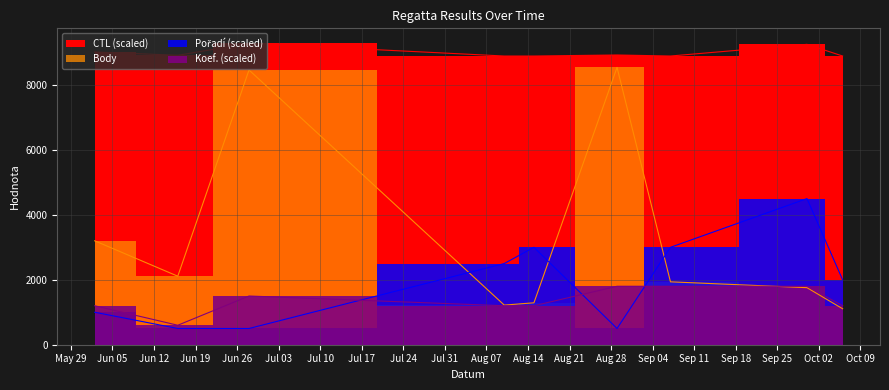

Where is Pořadí nearest to the value 2500?

2007-08-10